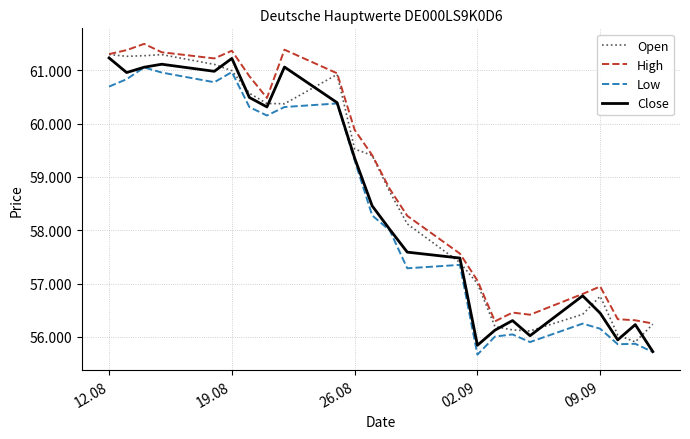

Does the chart have visible grid lines?

Yes